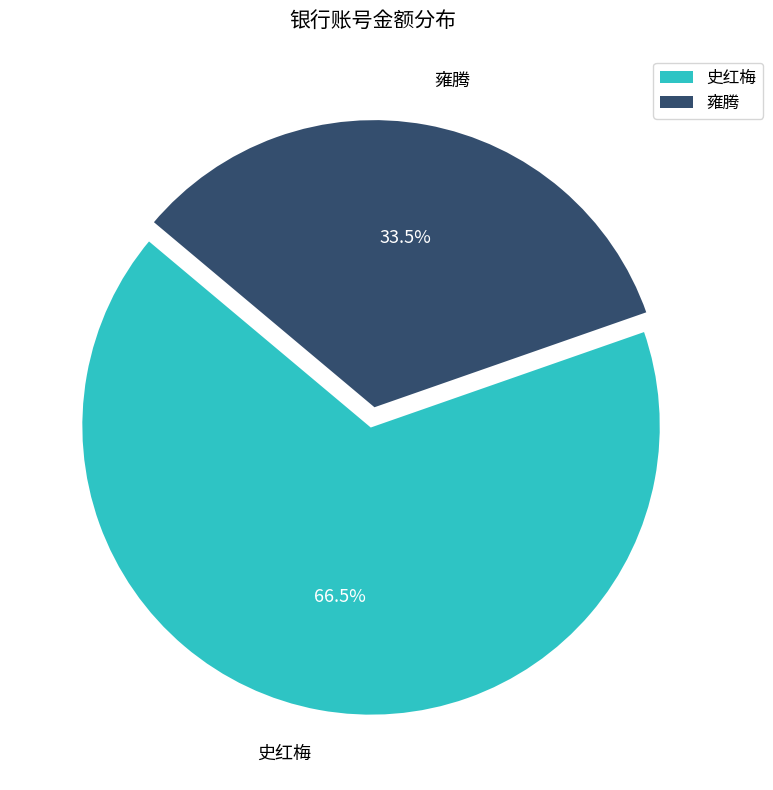

Is it true that 史红梅 is 58% of the pie?

False